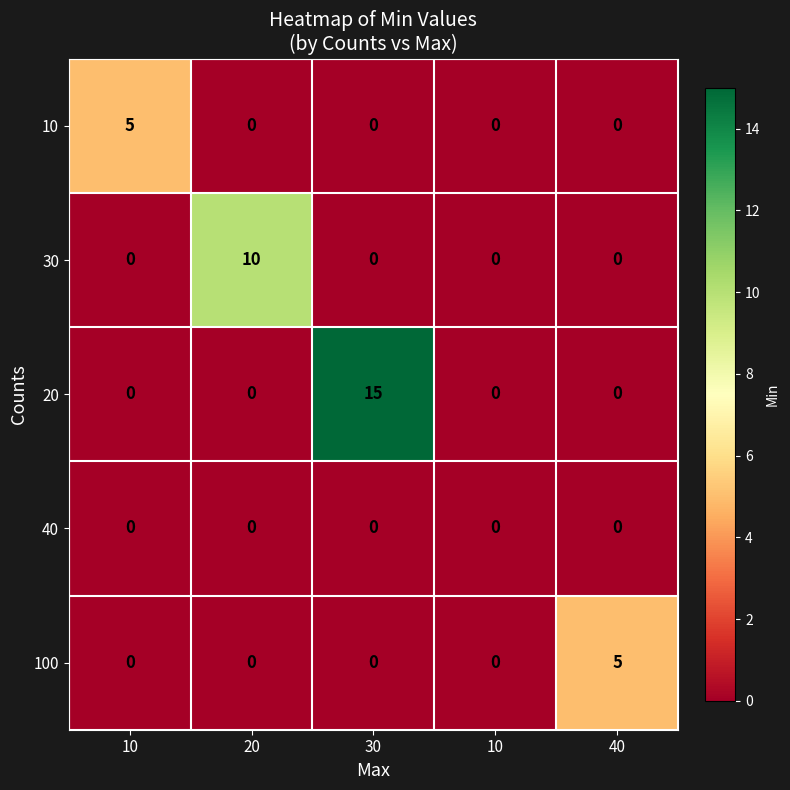

How many data points does each series have?

5